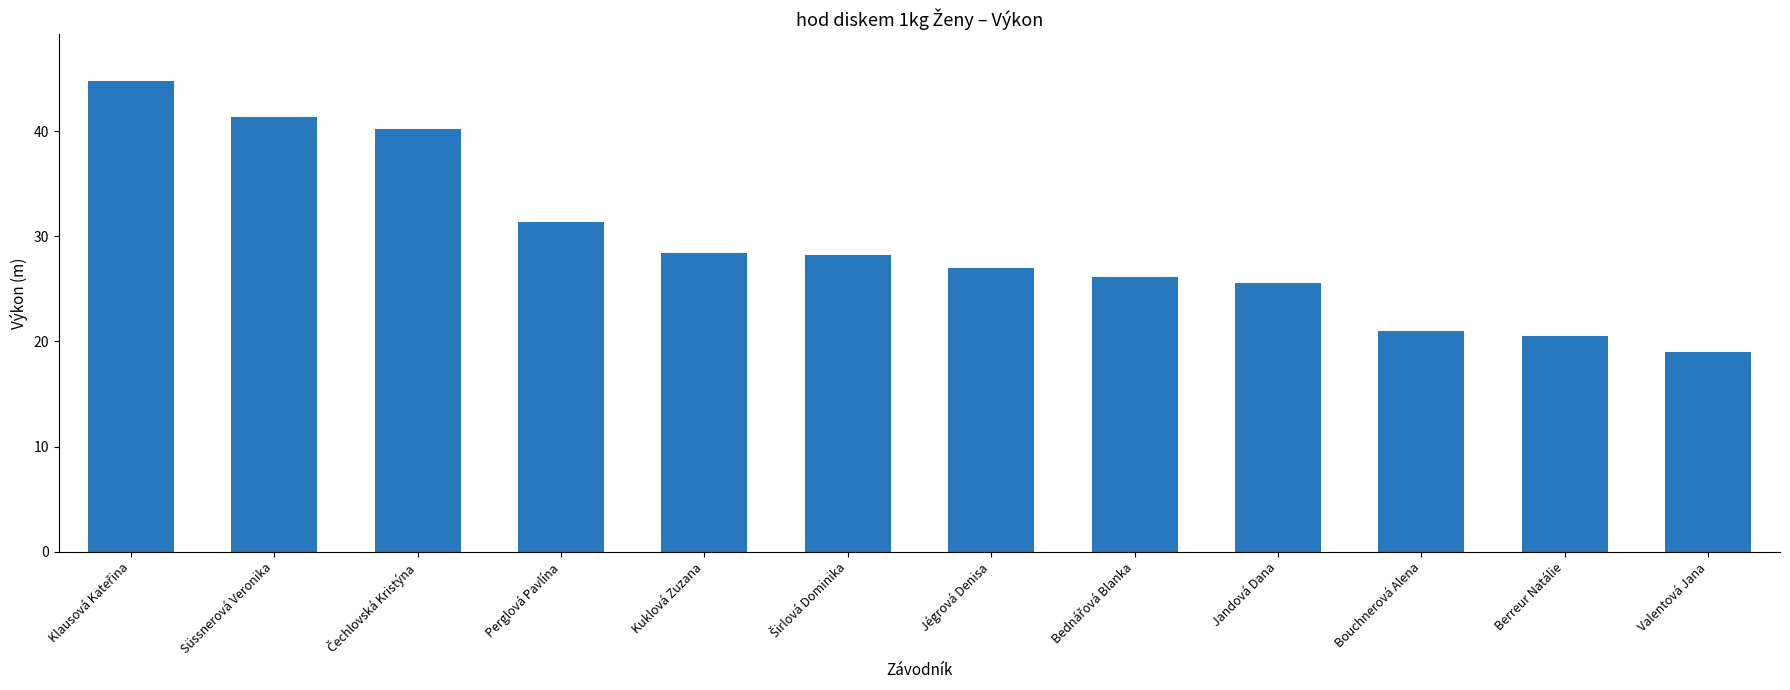

The value at Kuklová Zuzana is 28.4. True or false?

True